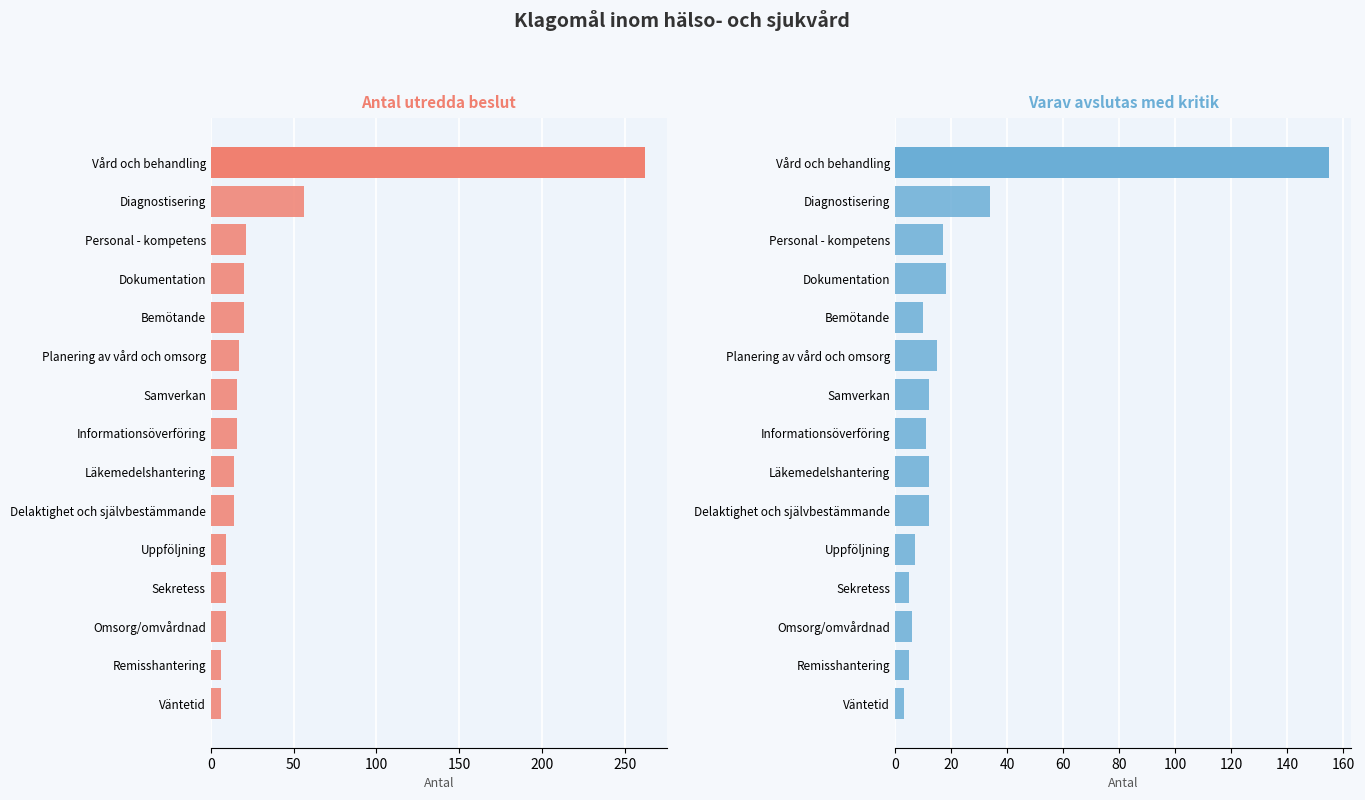

At Diagnostisering, list the series in order from largest to smallest.

Antal utredda beslut, Varav avslutas med kritik